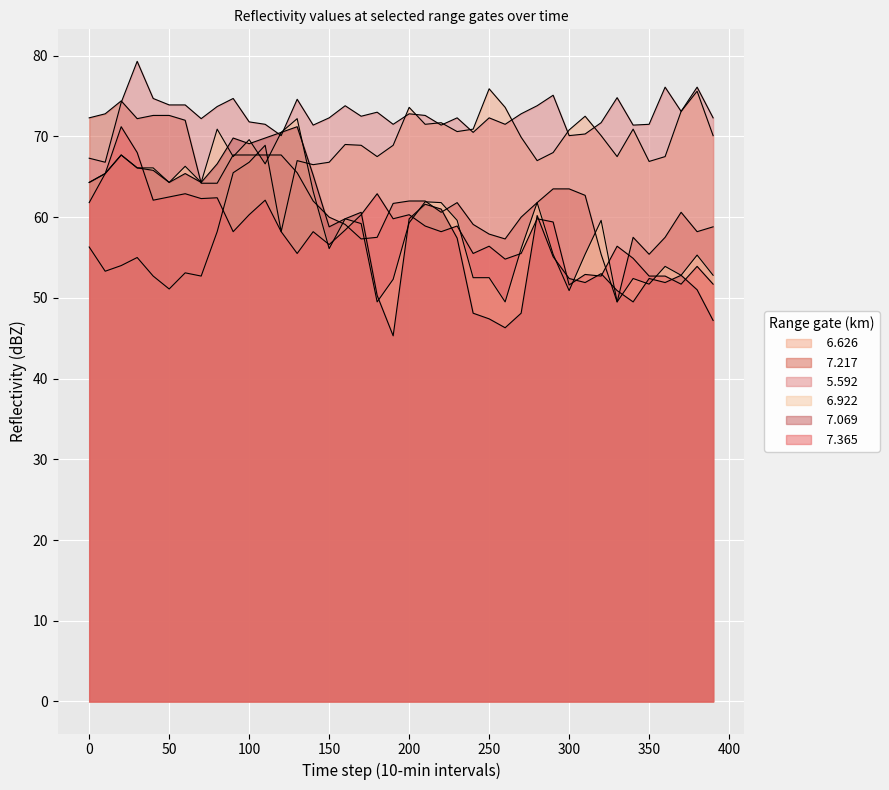

Reading right to left, transcribe all the data shown in this chart.

  6.626: 70.1	75.6	73.1	67.5	66.9	70.9	67.5	70.1	72.5	70.8	68.0	67.0	69.9	73.6	75.9	70.9	70.6	71.7	71.5	73.6	68.9	67.5	68.9	69.0	66.8	66.5	67.0	58.2	68.9	66.8	65.5	58.2	52.7	53.1	51.1	52.7	55.0	54.0	53.3	56.3
  7.217: 58.8	58.2	60.6	57.5	55.4	57.5	49.5	55.4	62.7	63.5	63.5	61.8	60.0	57.3	57.9	59.1	61.8	60.6	62.0	62.0	61.7	57.5	57.3	59.1	60.0	62.0	65.5	67.7	67.7	67.7	67.7	64.2	64.2	72.0	72.6	72.6	72.2	74.4	72.8	72.3
  5.592: 72.3	76.1	73.1	76.1	71.5	71.4	74.8	71.7	70.3	70.1	75.1	73.8	72.8	71.5	72.3	70.5	72.3	71.4	72.6	72.8	71.5	73.0	72.5	73.8	72.3	71.4	74.6	70.1	71.5	71.8	74.7	73.7	72.2	73.9	73.9	74.7	79.3	74.2	66.8	67.3
  6.922: 52.8	55.3	52.8	53.9	51.7	52.4	49.5	59.6	55.4	50.9	55.4	61.8	56.1	49.5	52.5	52.5	59.6	61.8	61.9	59.3	52.3	49.5	59.2	59.8	56.1	63.2	72.2	70.5	66.6	69.6	67.5	70.9	64.3	66.3	64.3	66.1	66.1	67.7	65.4	64.3
  7.069: 47.2	51.0	52.8	51.9	52.4	49.5	50.9	53.0	51.9	52.4	55.1	60.2	48.1	46.3	47.4	48.1	57.4	61.0	61.6	59.8	45.3	50.3	60.6	59.8	58.8	65.2	71.2	70.5	69.8	69.1	69.8	66.6	64.3	65.4	64.3	65.8	66.1	67.7	65.4	64.3
  7.365: 51.7	53.9	51.7	52.7	52.7	54.9	56.4	52.7	52.9	51.6	59.4	59.8	55.5	54.8	56.4	55.5	58.9	58.2	58.9	60.3	59.8	62.9	60.3	58.4	56.6	58.2	55.5	58.2	62.1	60.3	58.2	62.4	62.3	62.9	62.5	62.1	68.0	71.2	65.4	61.8